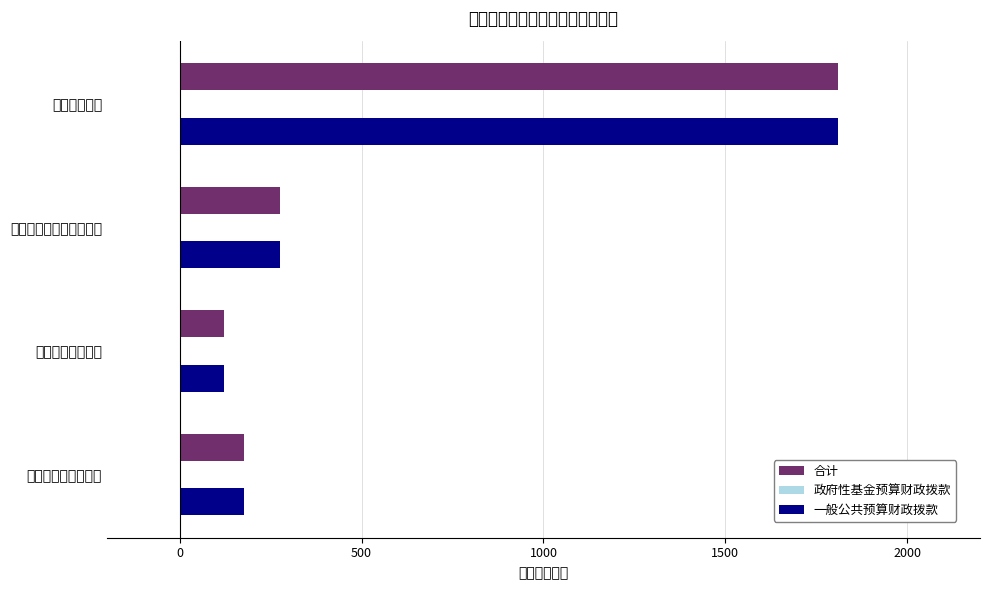

At which category does the chart reach its minimum across all series?

九、卫生健康支出